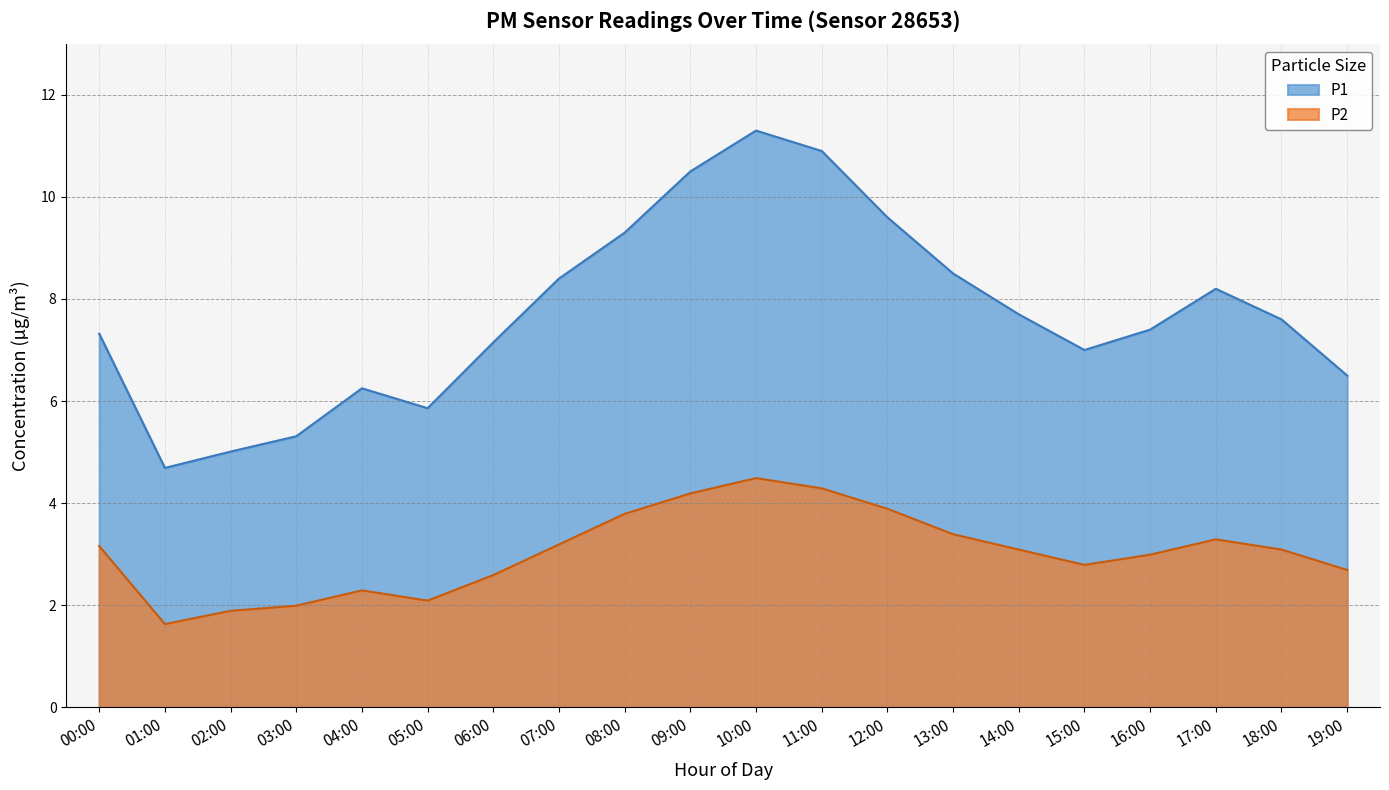

Which has a higher value, 13:00 or 03:00?

13:00